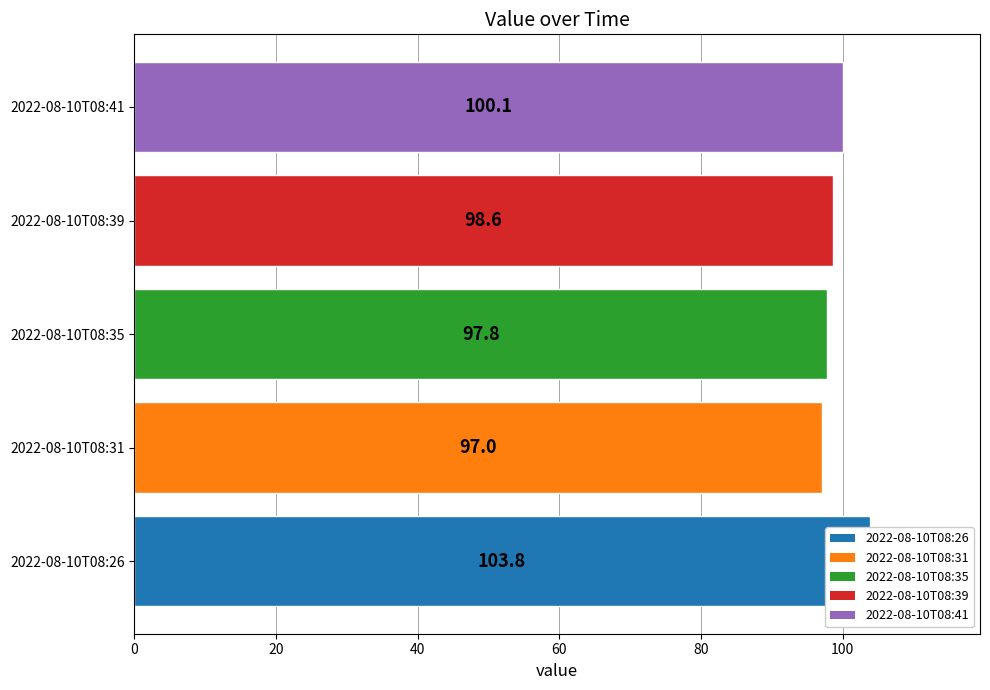

Which label corresponds to the largest value in the chart?

2022-08-10T08:26